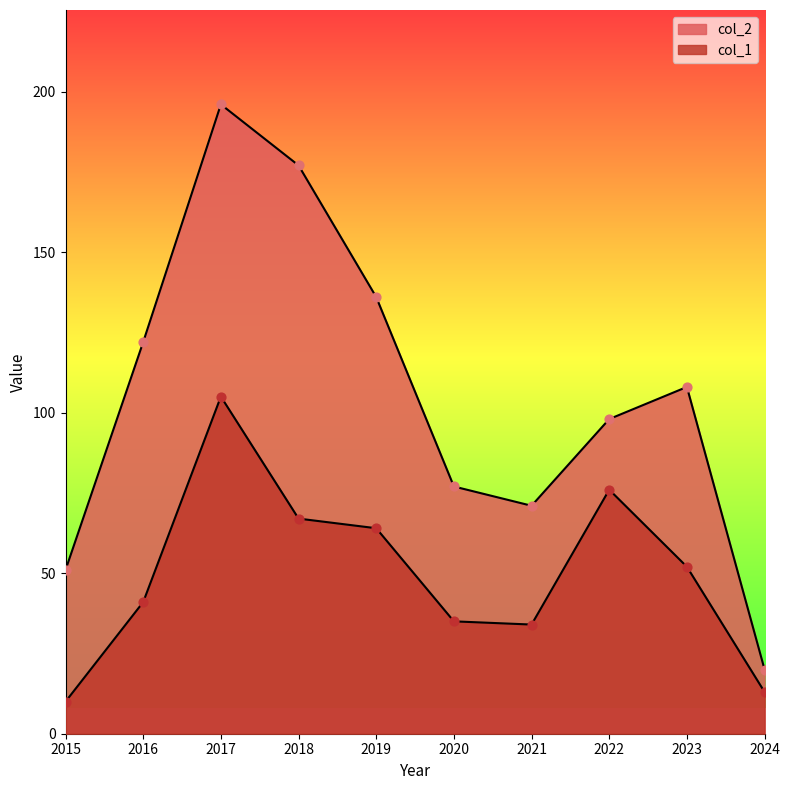

Which series has the largest total across all categories?

col_2